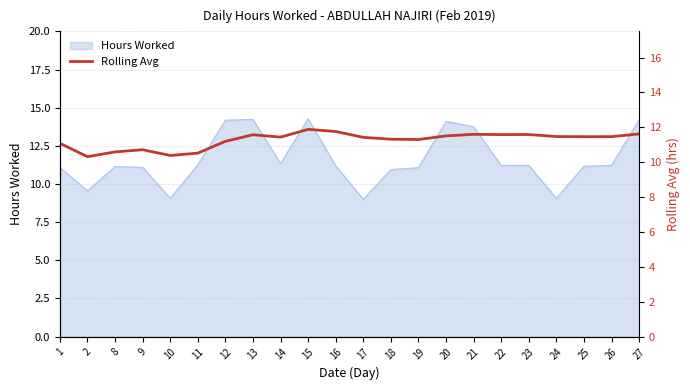

Reading right to left, extract all data points from this chart.

11.6	11.5	11.5	11.5	11.6	11.6	11.6	11.5	11.3	11.3	11.4	11.8	11.9	11.4	11.6	11.2	10.5	10.4	10.7	10.6	10.3	11.1